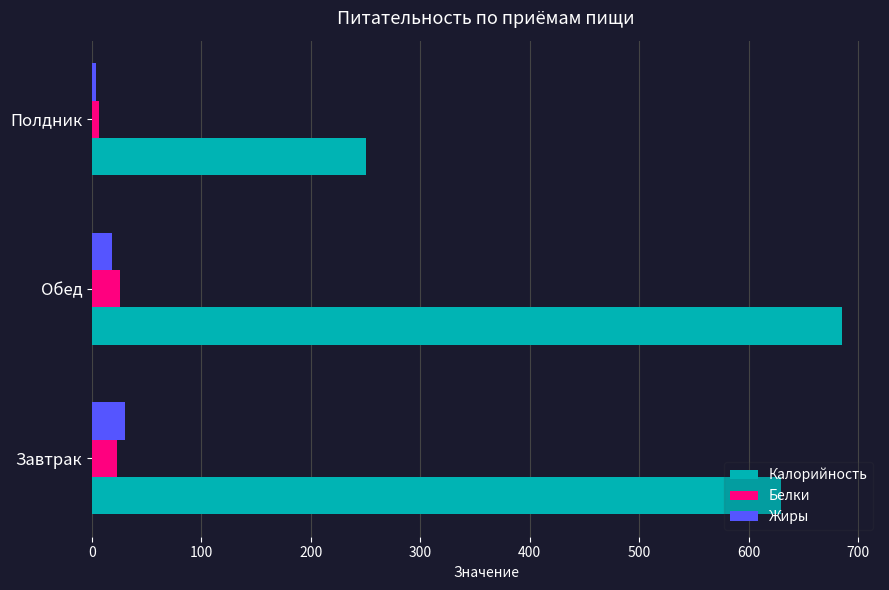

List the labels in order of Калорийность value, largest first.

Обед, Завтрак, Полдник